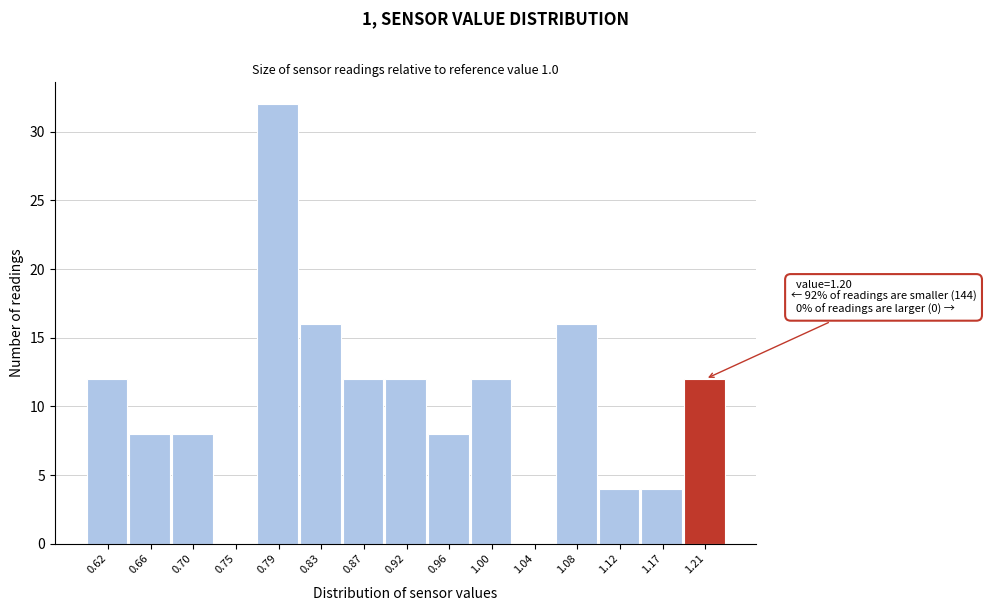

Over which range of the x-axis is the bar tallest?

0.768 to 0.810